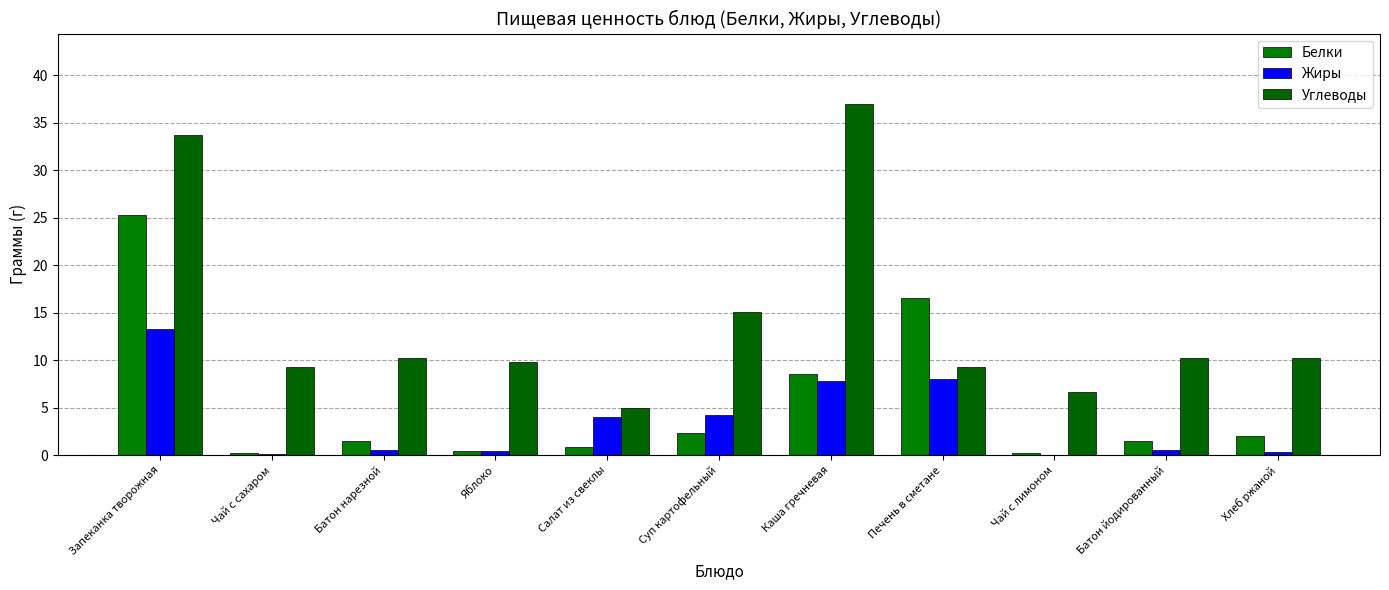

Which category has the highest value across all series?

Каша гречневая